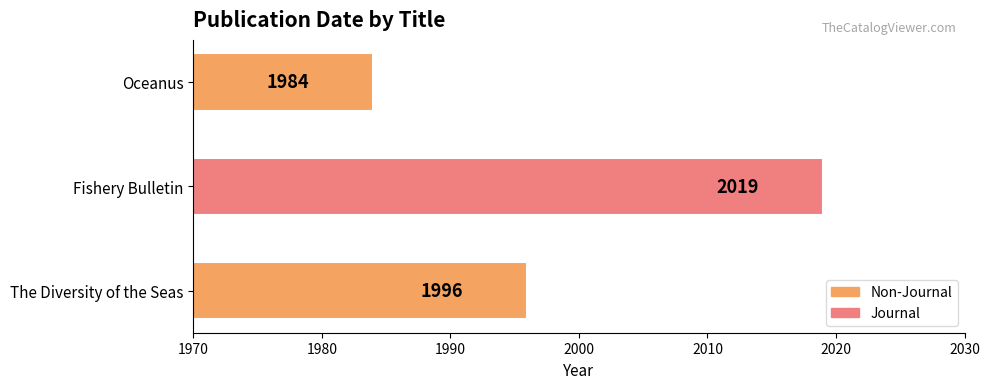

The value at The Diversity of the Seas is 3020. True or false?

False